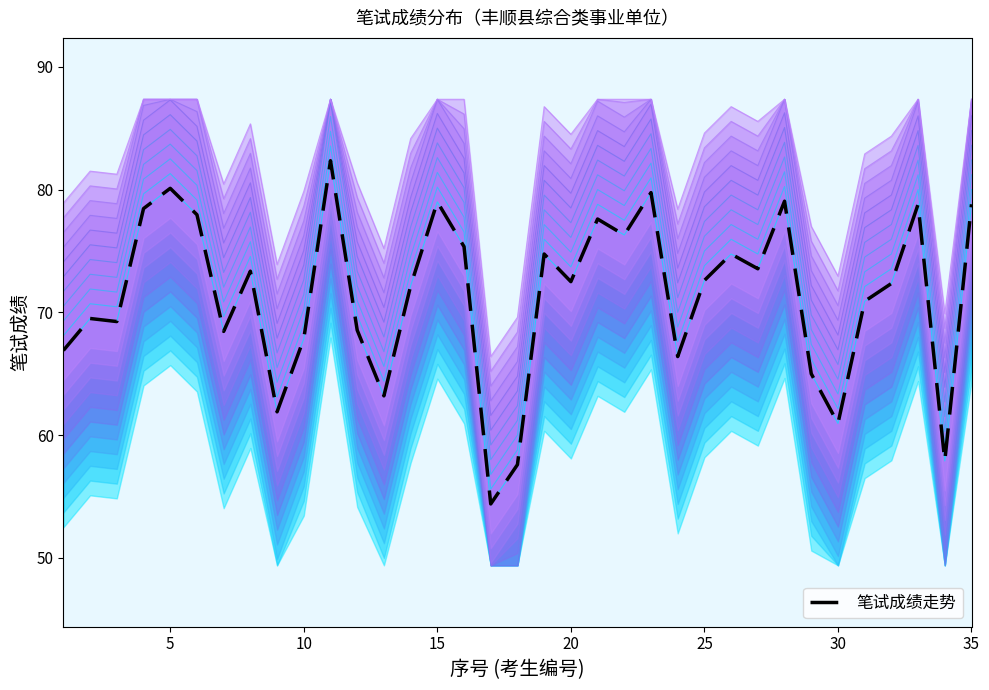

How many data points are less than 72?

15